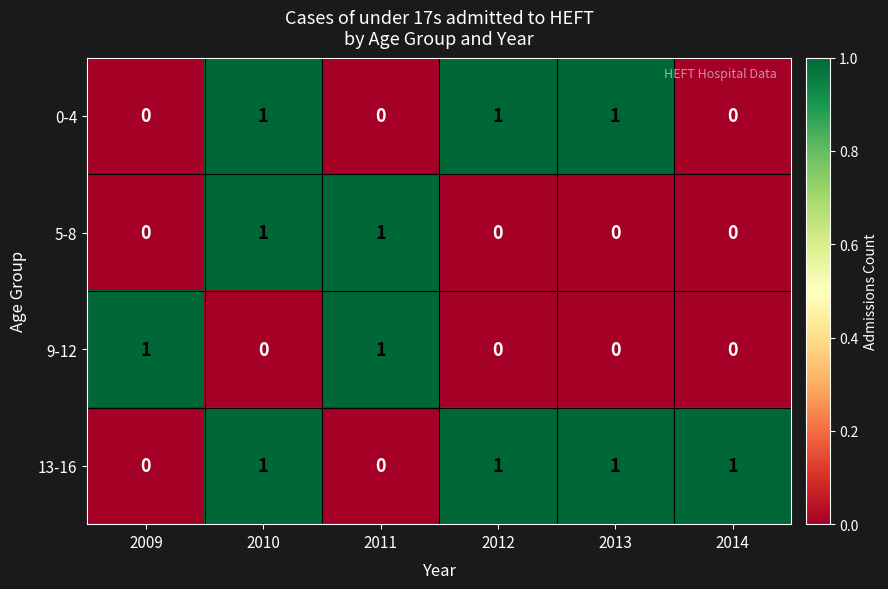

At how many categories does at least one series exceed 0?

6